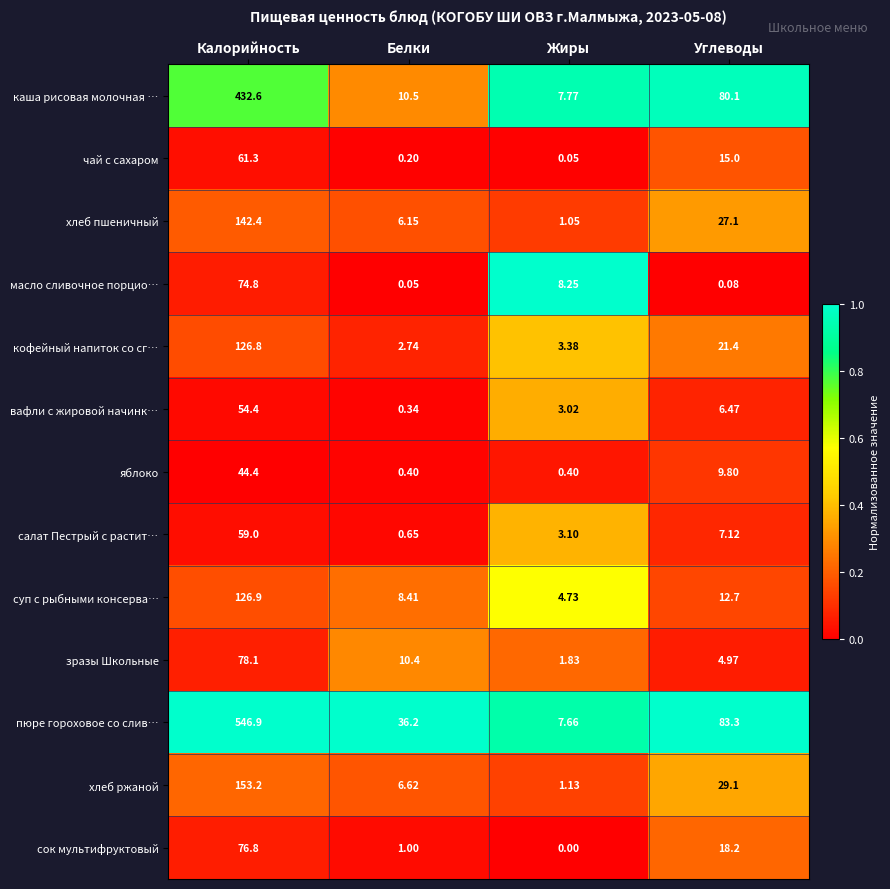

At Белки, list the series in order from largest to smallest.

пюре гороховое со слив…, каша рисовая молочная …, зразы Школьные, суп с рыбными консерва…, хлеб ржаной, хлеб пшеничный, кофейный напиток со сг…, сок мультифруктовый, салат Пестрый с растит…, яблоко, вафли с жировой начинк…, чай с сахаром, масло сливочное порцио…